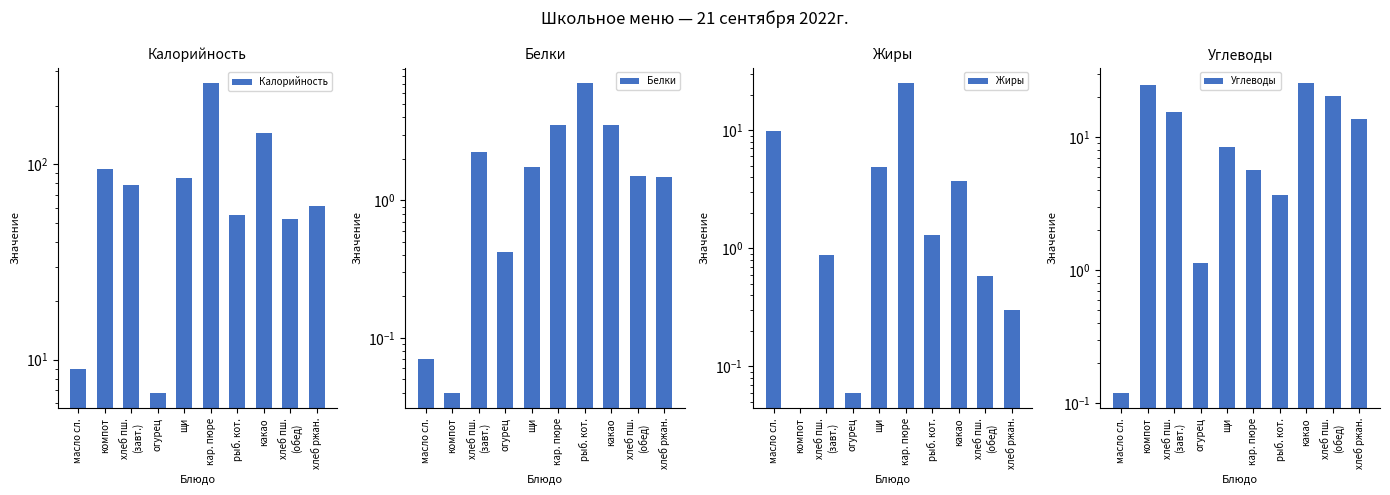

What is the label of the 9th bar from the left?

хлеб пш.
(обед)